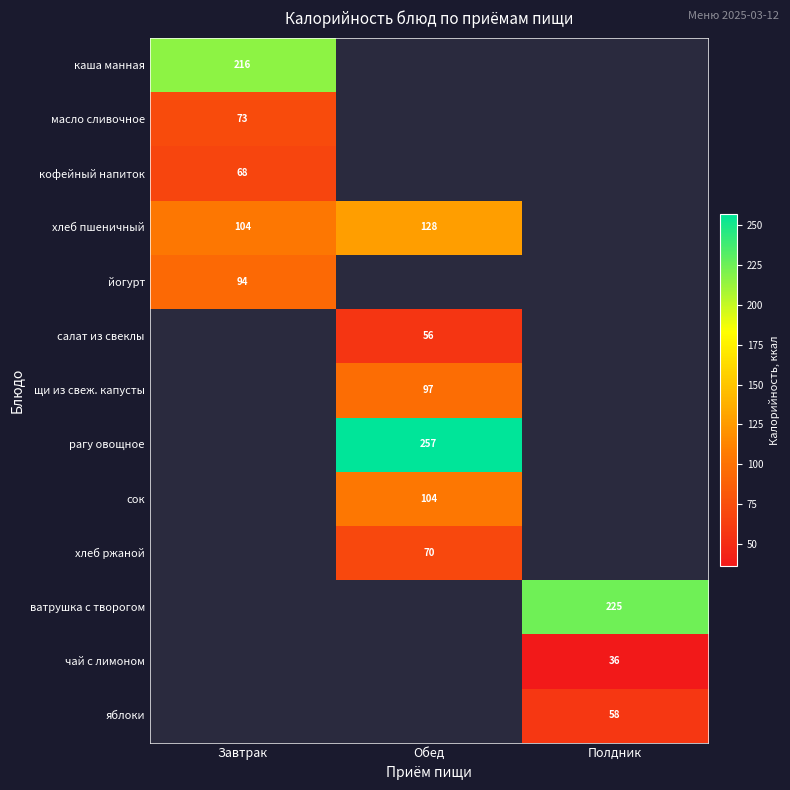

The value of сок at Обед is 152.5. True or false?

False